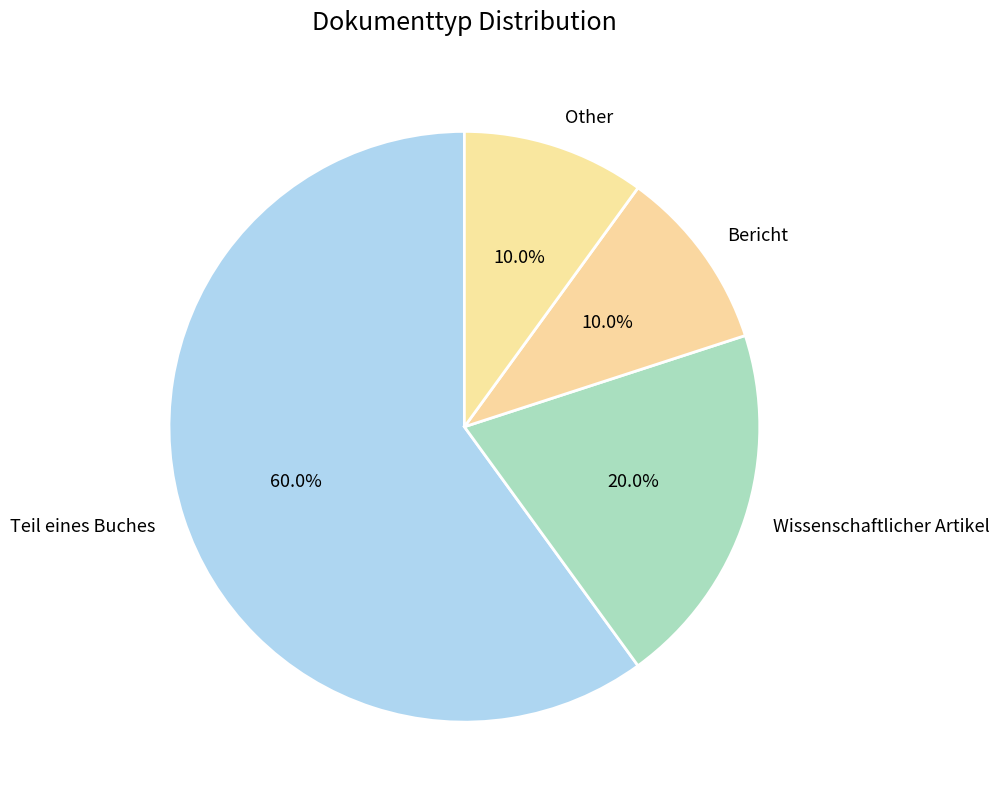

How many segments does this pie chart have?

4